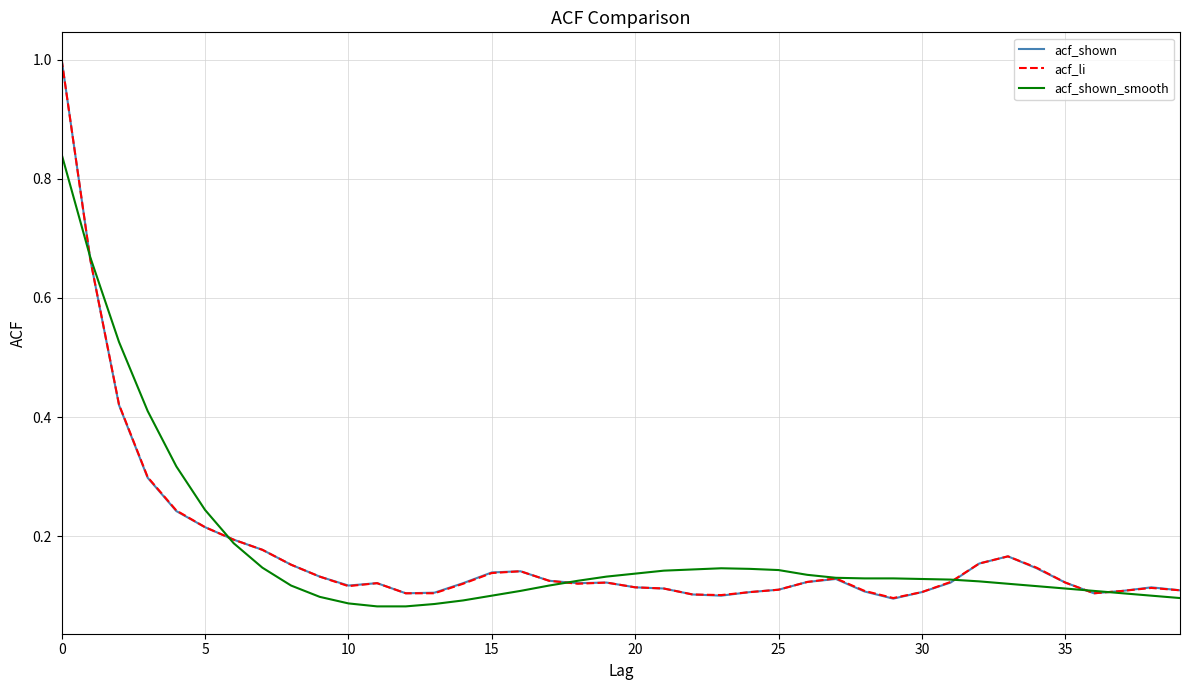

What is the greatest value displayed?

1.0